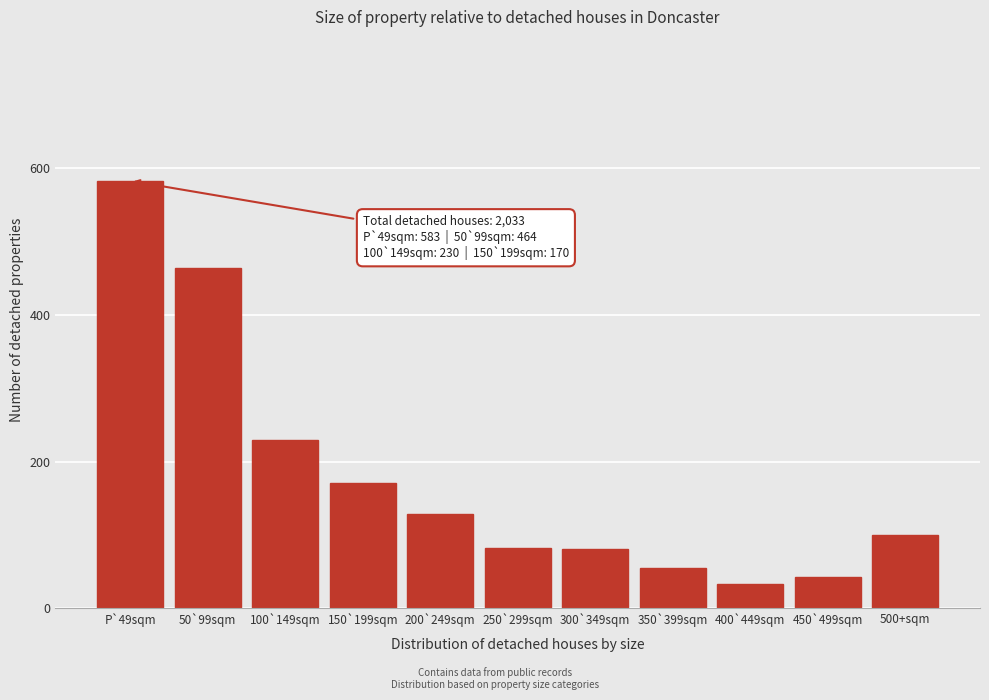

What is the label of the 7th bar from the right?

200`249sqm